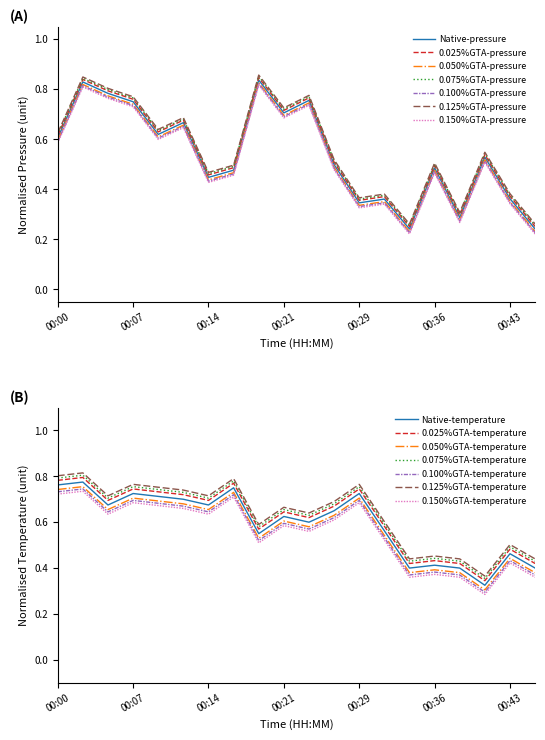

Between 00:02 and 00:00, which is larger?

00:02